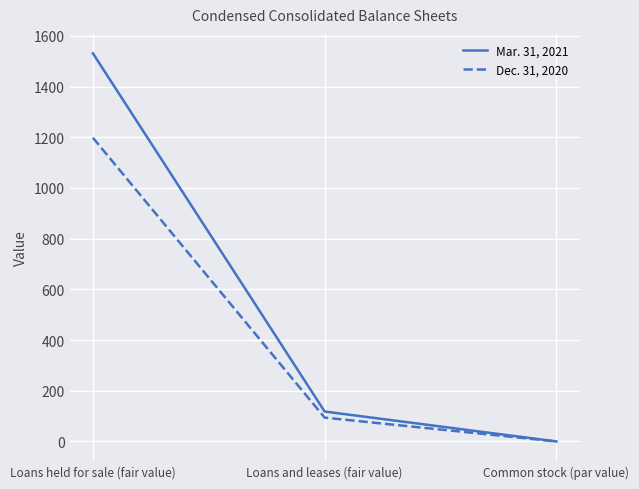

Is it true that Mar. 31, 2021 equals 2205.1 at Loans held for sale (fair value)?

False